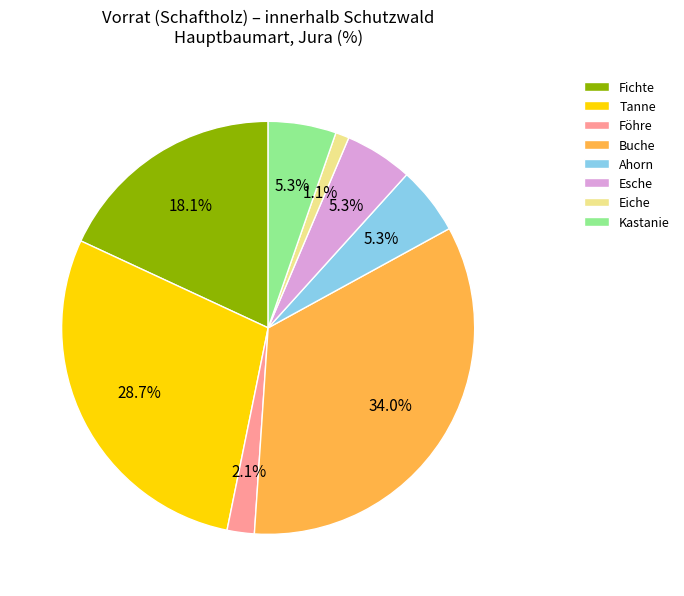

What percentage is NOT represented by Föhre?

97.9%